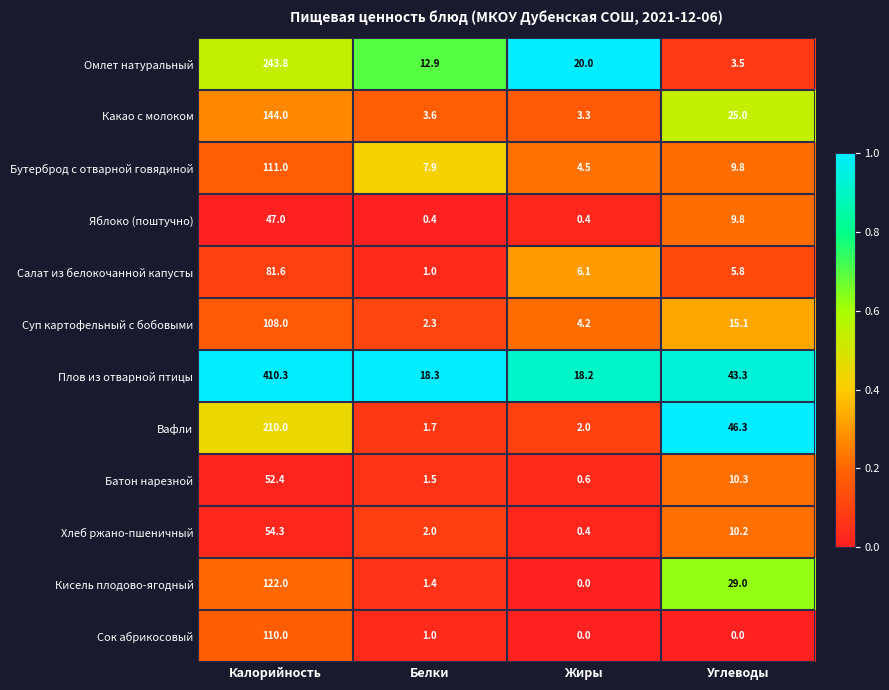

What is the sum of the Суп картофельный с бобовыми values at Углеводы and Белки?

17.4